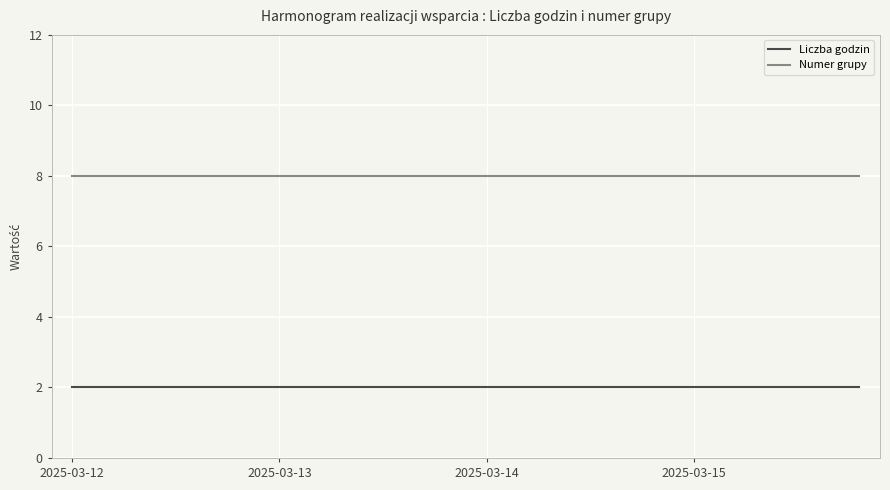

True or false: Liczba godzin and Numer grupy intersect in this chart.

False